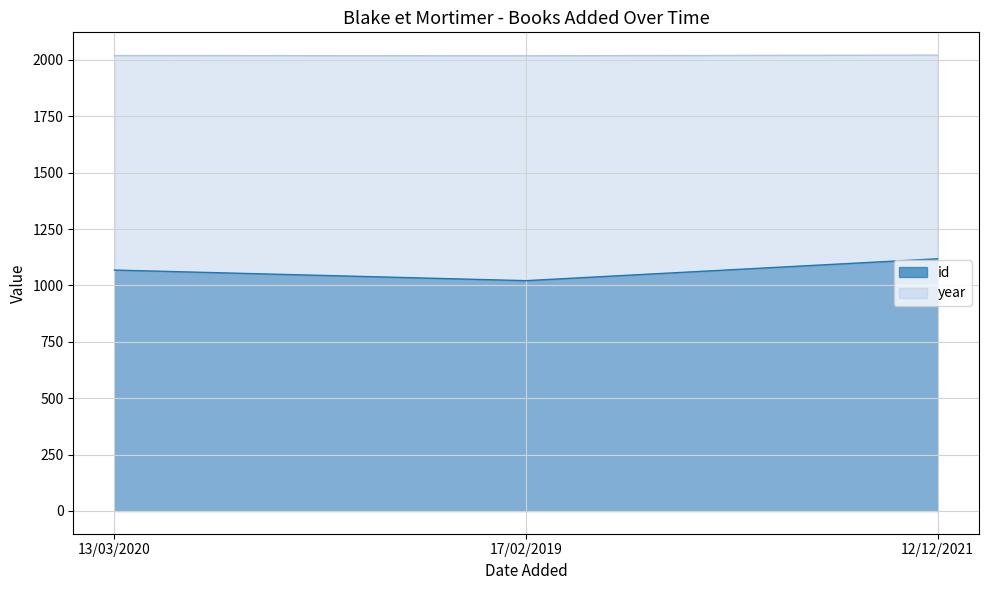

Count the id values in the range 1021 to 1118.

3